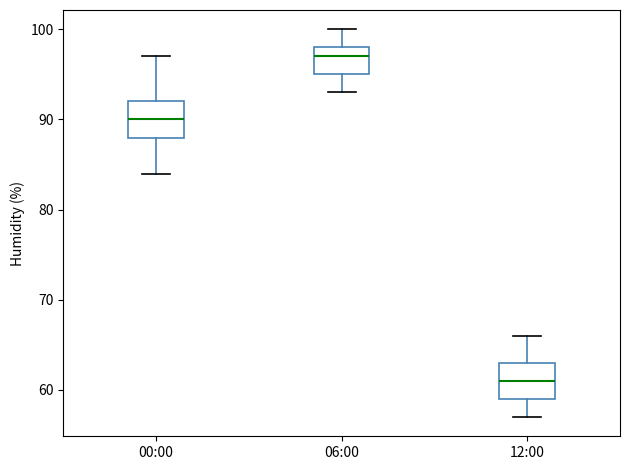

Where is the lower edge of the box for 06:00 on the y-axis? The values are not printed on the chart, so give them approximately, as read against the axis.

95